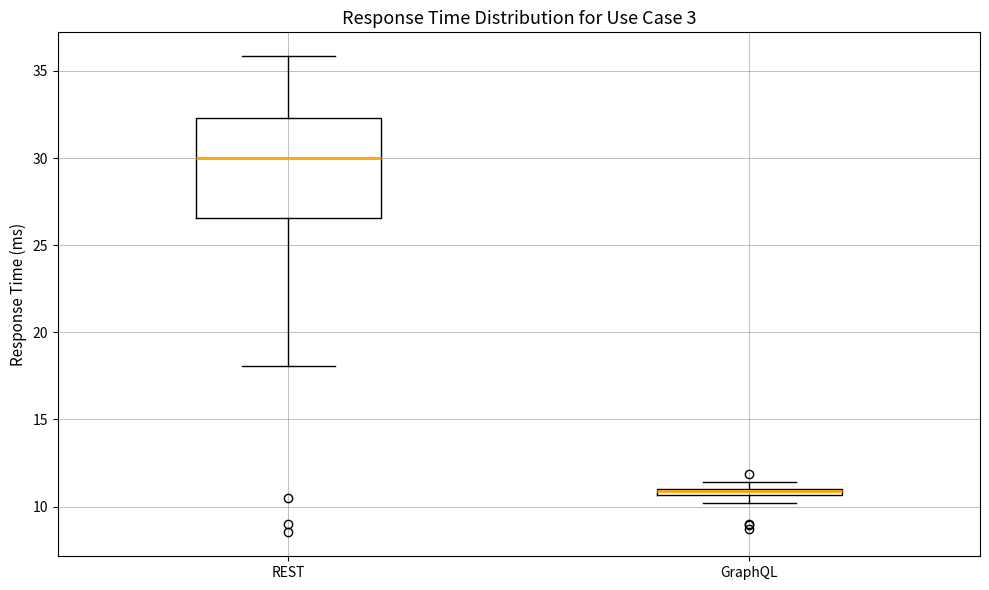

Comparing the boxes themselves (not the whiskers), which one is the tallest?

REST